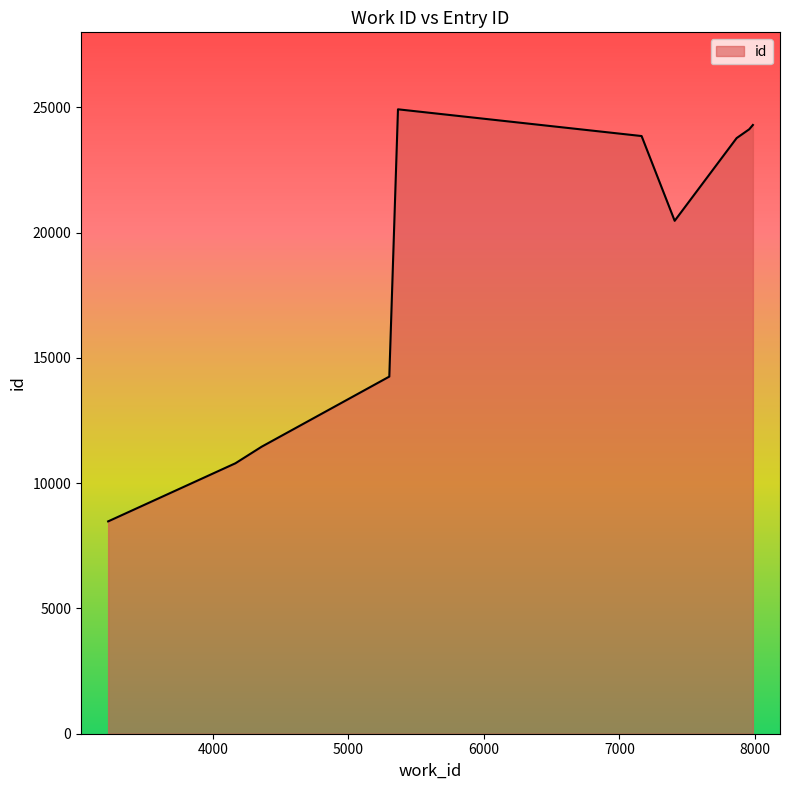

What is the minimum value shown in the chart?

8477